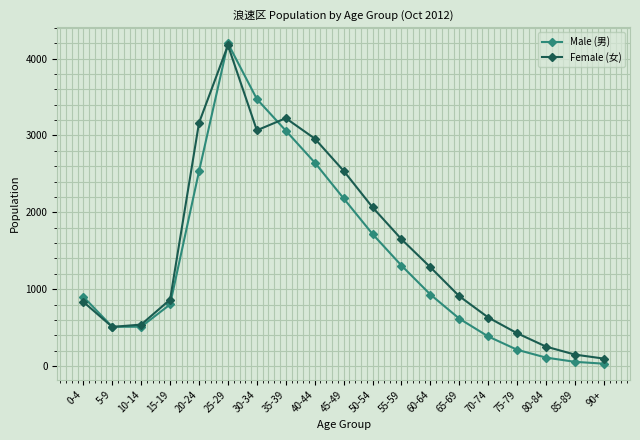

The Female (女) series shows 426 at 75-79. True or false?

True